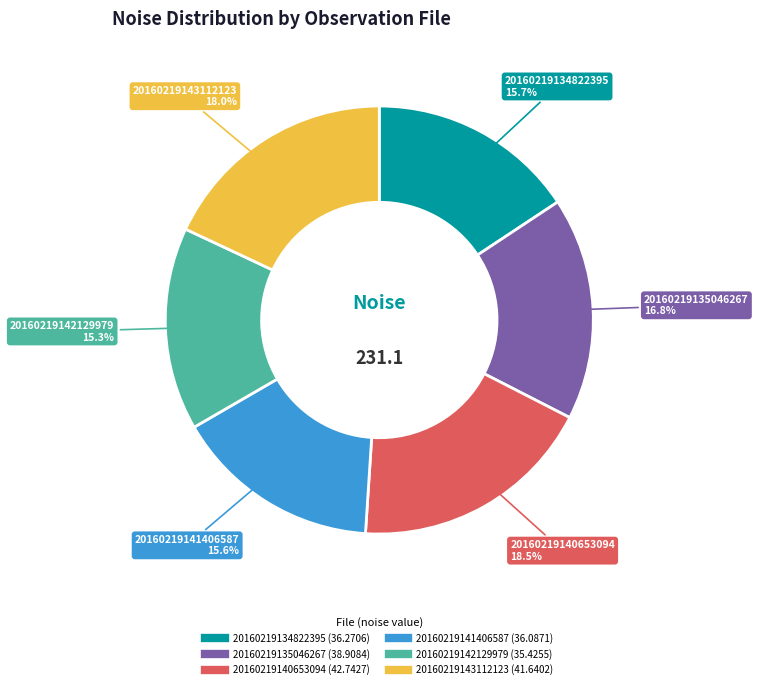

To the nearest percent, what percentage of the pie is 20160219141406587?

16%